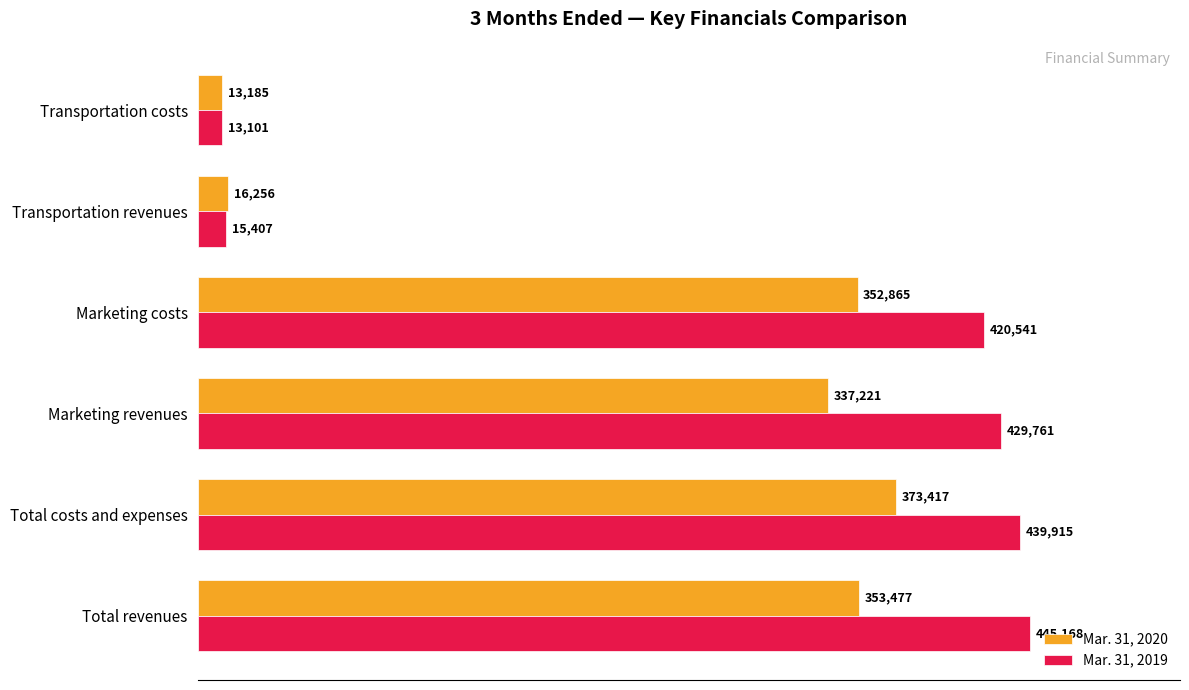

Which series has the largest total across all categories?

Mar. 31, 2019